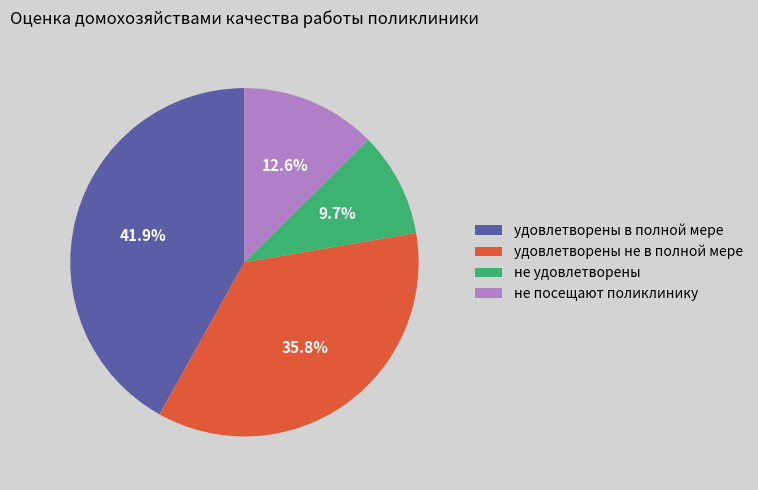

The не посещают поликлинику slice represents 13% of the pie. True or false?

True